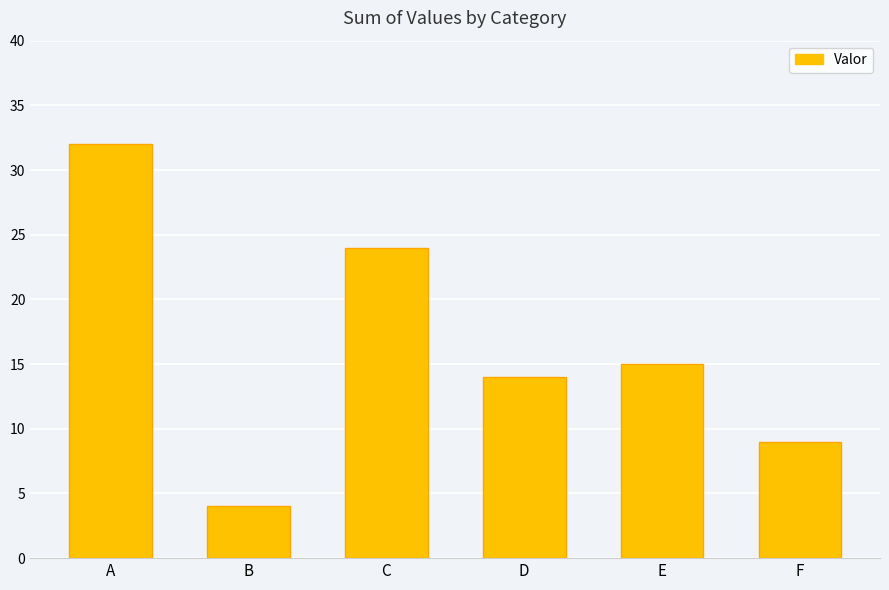

What is the change in value from C to D?

-10